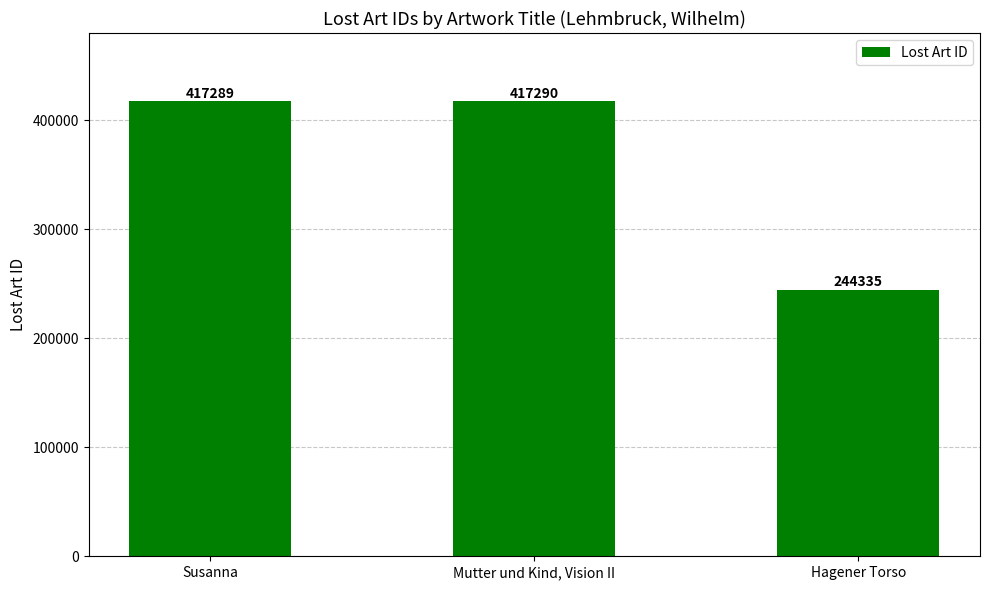

What is the average value?

359638